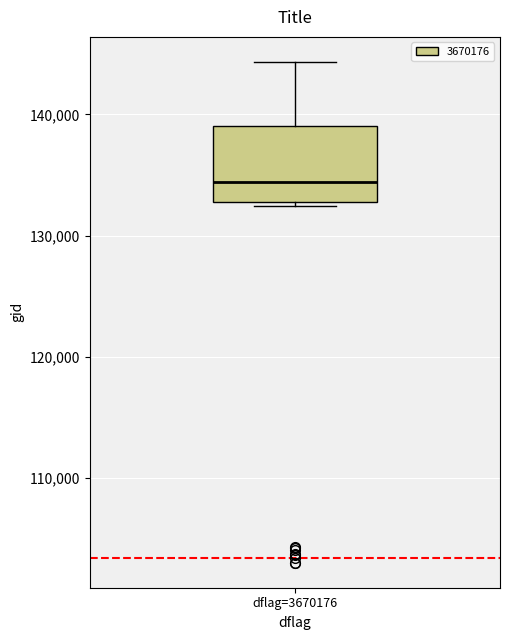

Read this box plot against the y-axis: the position of the median line, the range covered by the box, and the ends of both whiskers. The values are not printed on the chart, so give them approximately, as read against the axis.

median 134000, box 133000 to 139000, whiskers 132000 to 144000